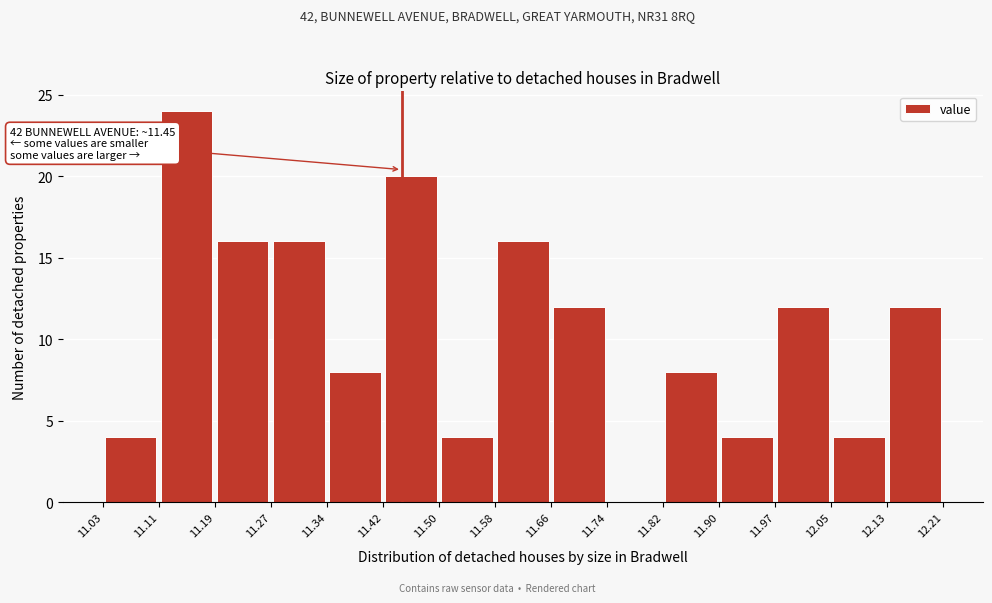

Over which range of the x-axis is the bar tallest?

11.11 to 11.19